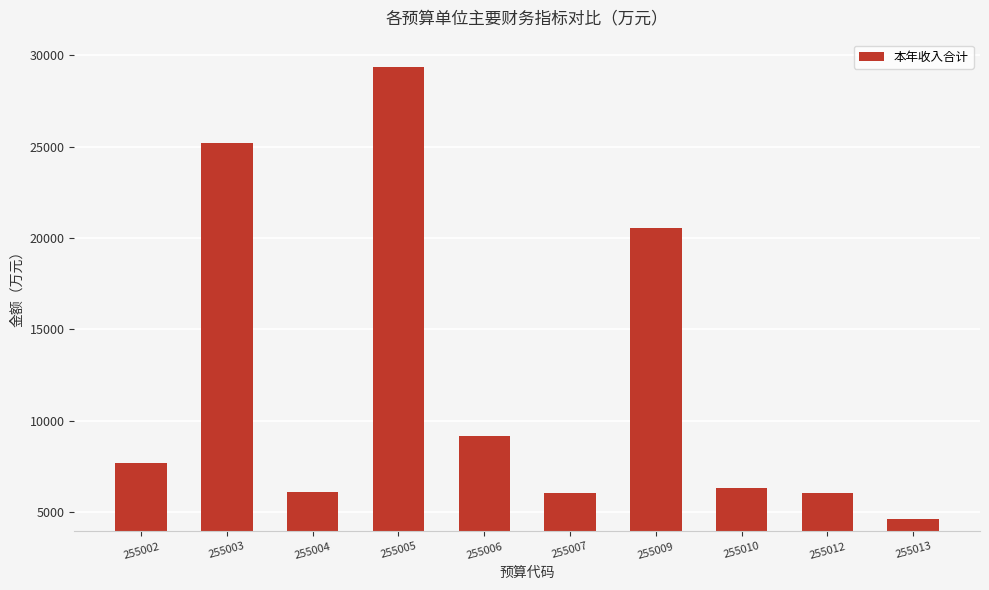

What is the sum of the values at 255013 and 255010?

10952.6